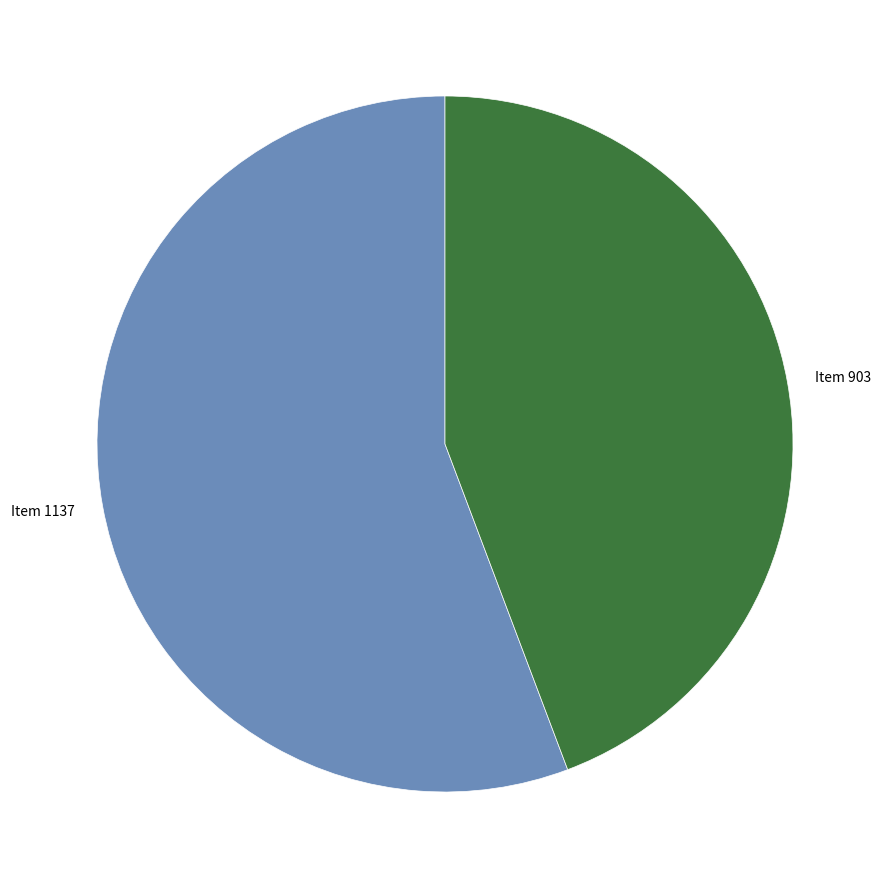

Combined, do Item 1137 and Item 903 account for over 50%?

Yes